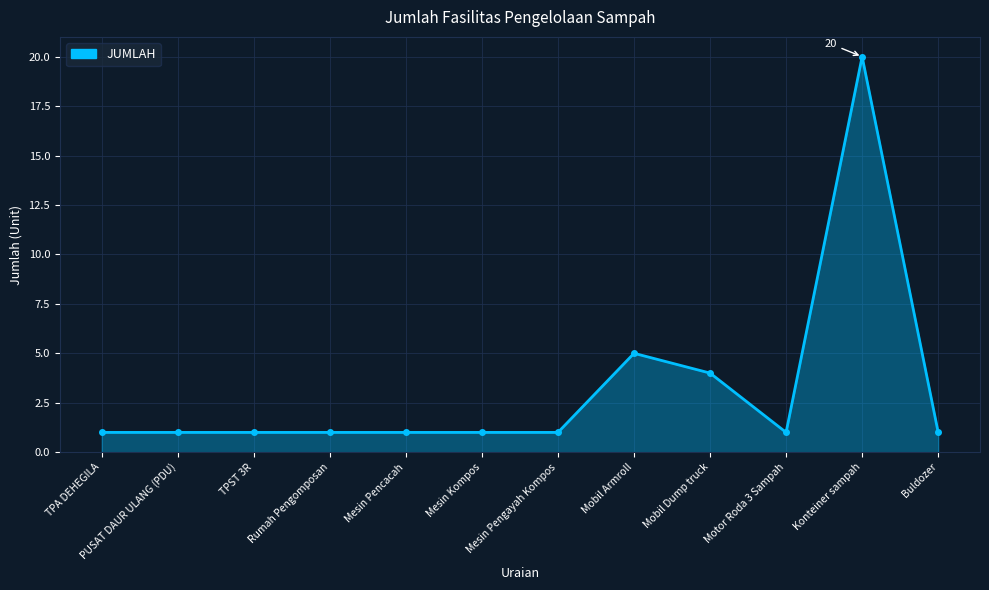

Count the number of categories in the chart.

12